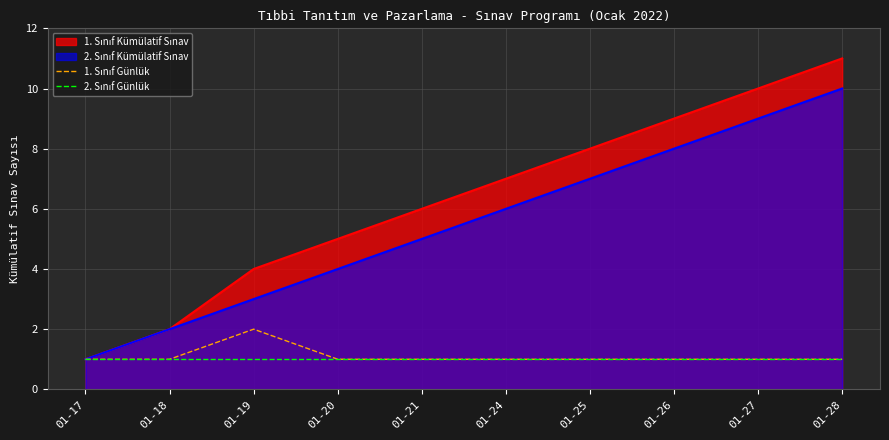

At which label does 2. Sınıf Günlük reach its peak?

01-17